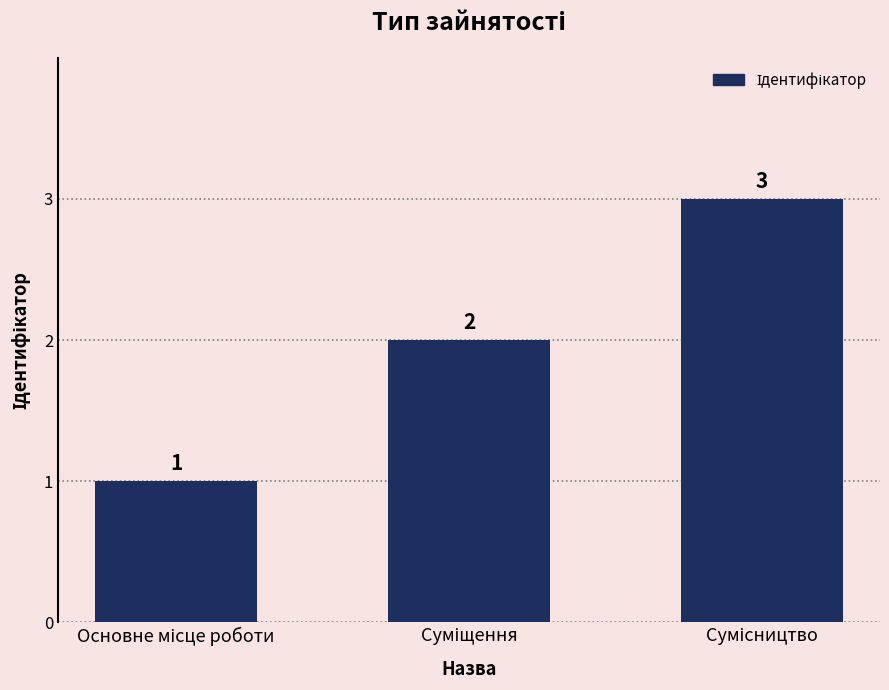

How many values are between 1 and 3?

3